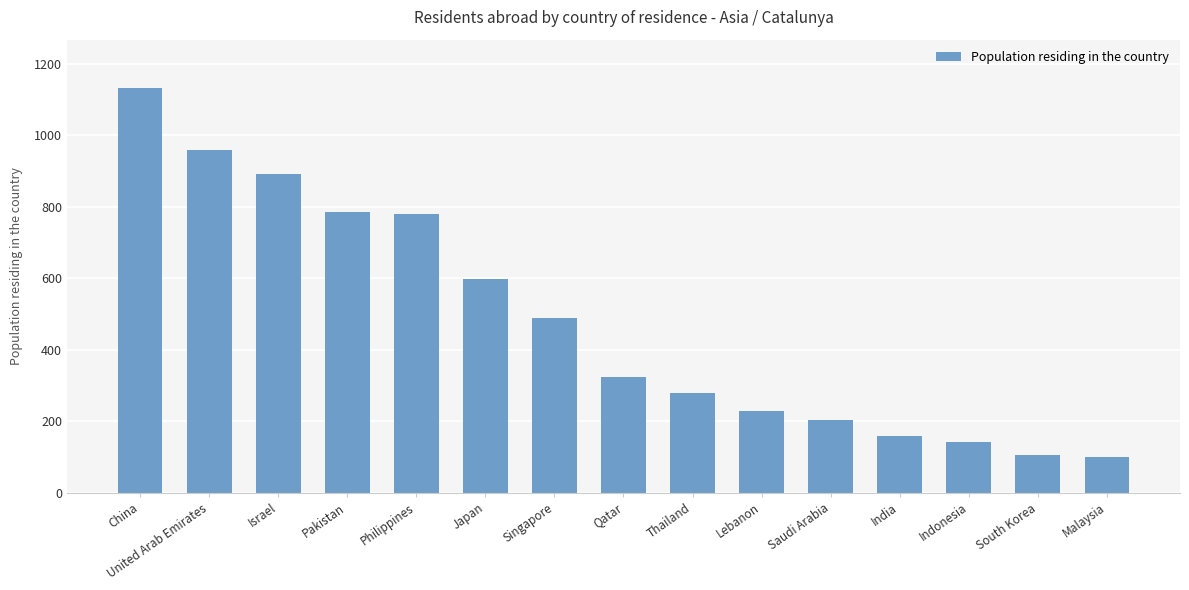

What is the sum of the values at Indonesia and United Arab Emirates?

1100